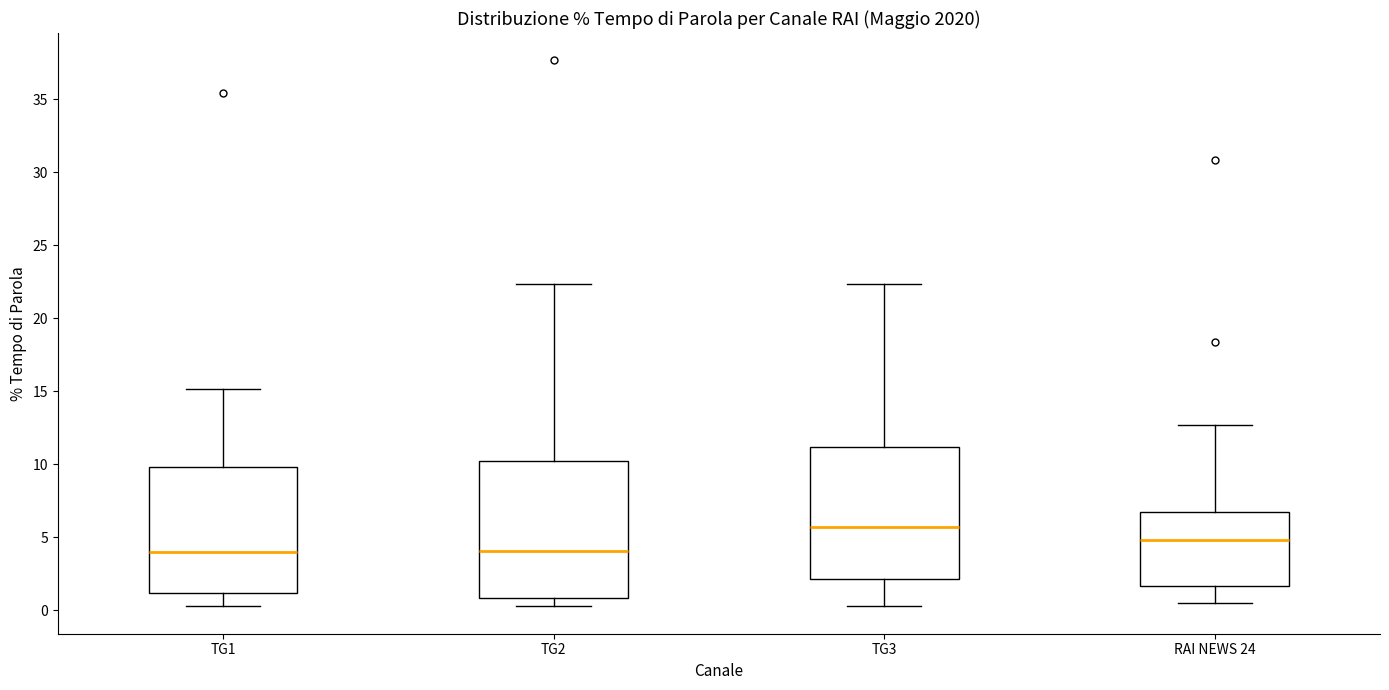

Reading left to right, transcribe this box plot: for each box, give where its median line is, the range the box spans, and where its two whiskers end, as read against the y-axis. The values are not printed on the chart, so give them approximately, as read against the axis.

TG1: median 4.0, box 1.0 to 10.0, whiskers 0.5 to 15.0
TG2: median 4.0, box 1.0 to 10.0, whiskers 0.5 to 22.5
TG3: median 5.5, box 2.0 to 11.0, whiskers 0.5 to 22.5
RAI NEWS 24: median 5.0, box 1.5 to 6.5, whiskers 0.5 to 12.5